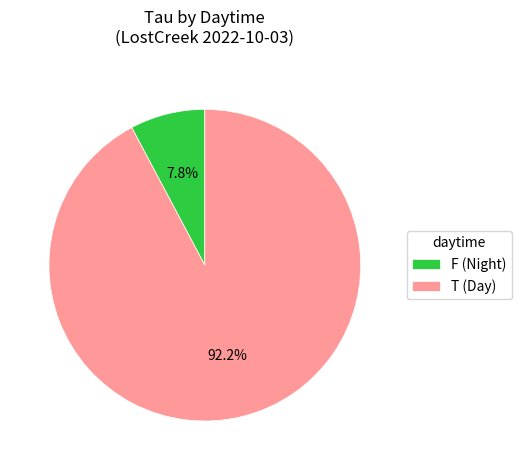

Which category has the biggest portion of the pie?

T (Day)